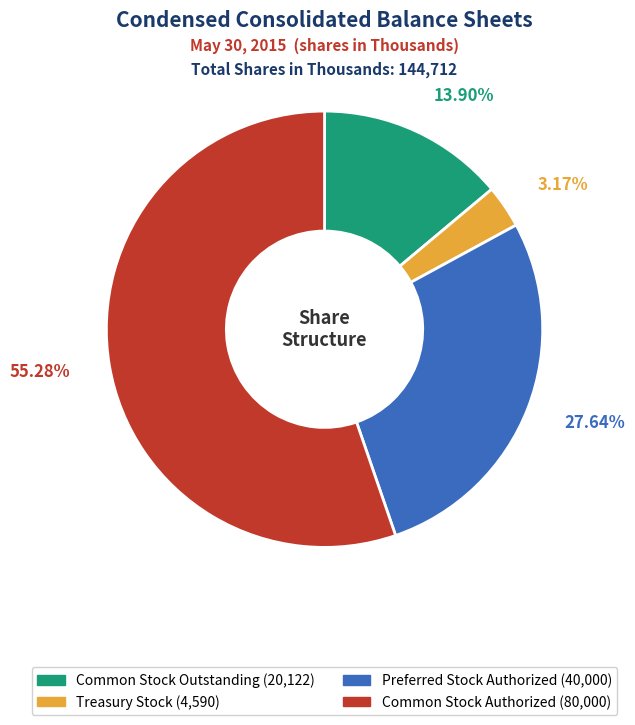

What is the smallest slice in the pie chart?

Treasury Stock